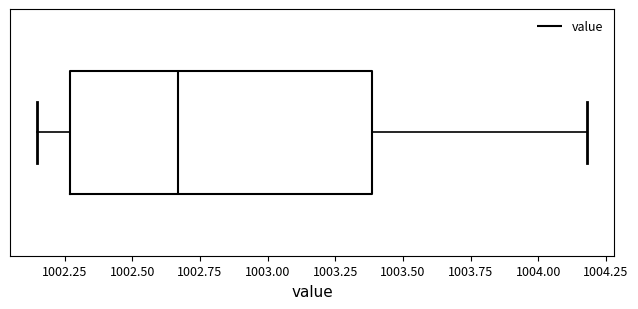

Transcribe this box plot: give where the median line is, the range the box spans, and where the two whiskers end, as read against the x-axis. The values are not printed on the chart, so give them approximately, as read against the axis.

median 1002.65, box 1002.25 to 1003.40, whiskers 1002.15 to 1004.20